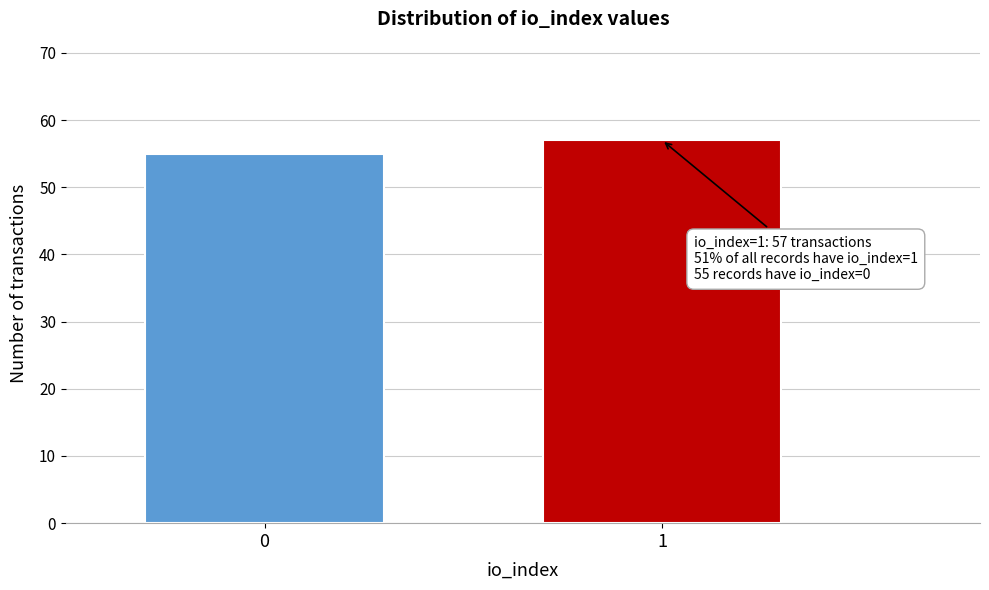

Reading right to left, transcribe all the data shown in this chart.

1=57	0=55